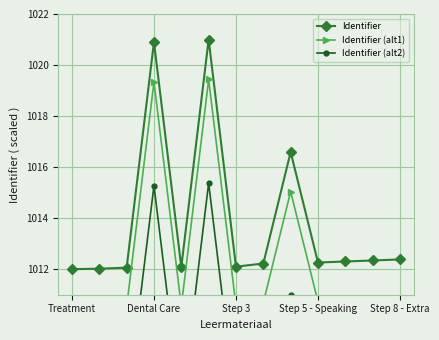

Between 7 and 10, which series saw the biggest shift?

Identifier